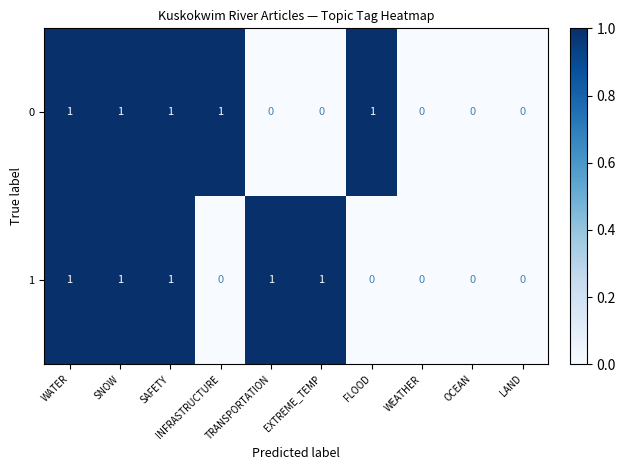

Count the number of data series in this chart.

2